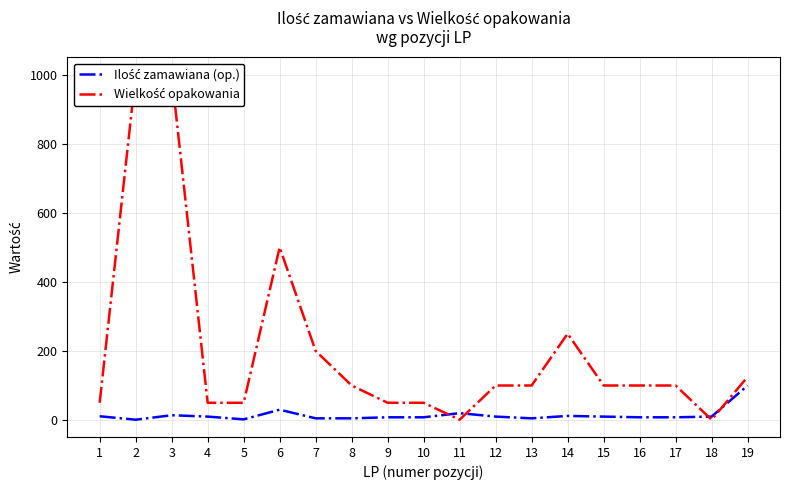

After their last crossing, which series has the higher values: Ilość zamawiana (op.) or Wielkość opakowania?

Wielkość opakowania